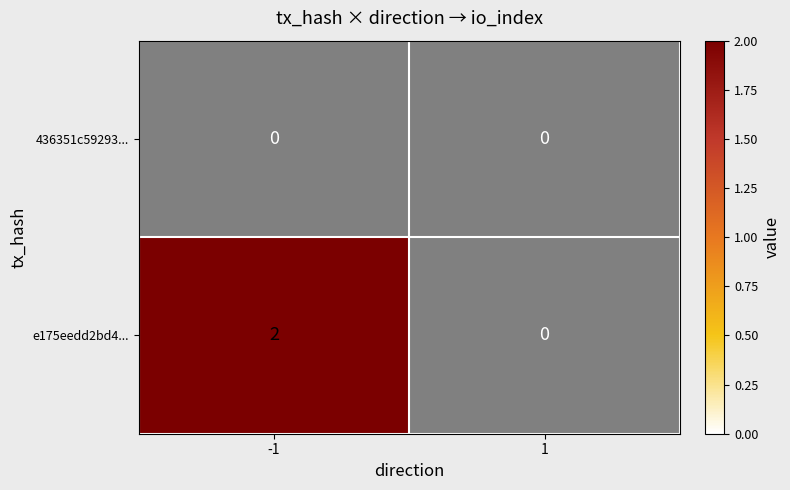

Which series has the largest range (max minus min)?

e175eedd2bd4...